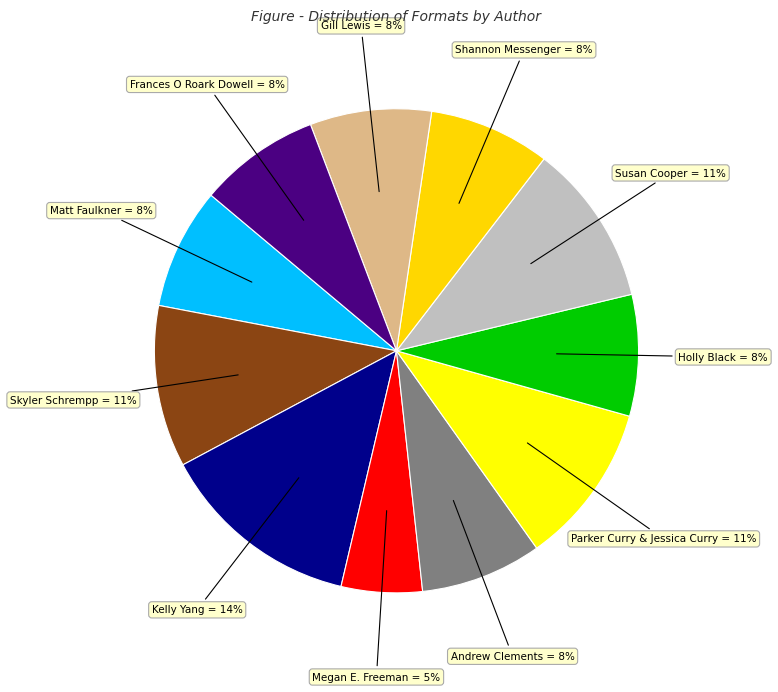

Count the number of slices in the pie.

11